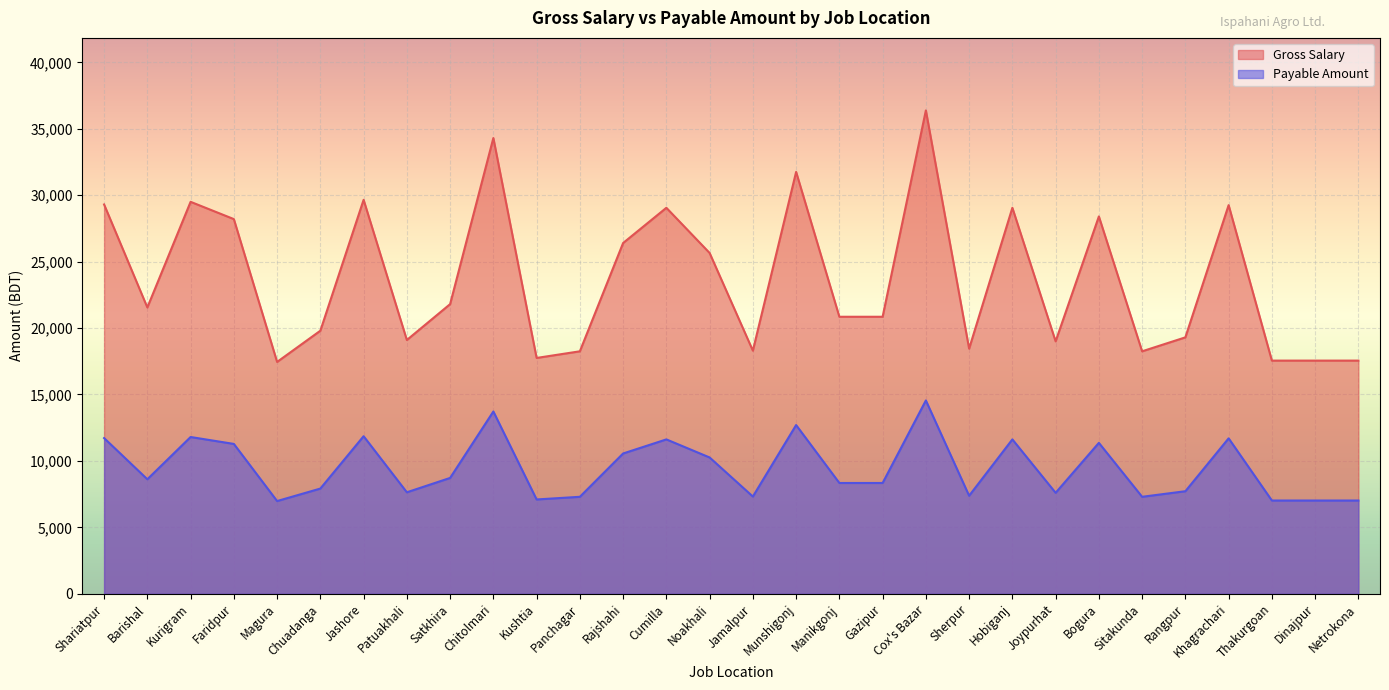

What is the difference between the maximum and second lowest values in the Gross Salary series?

18830